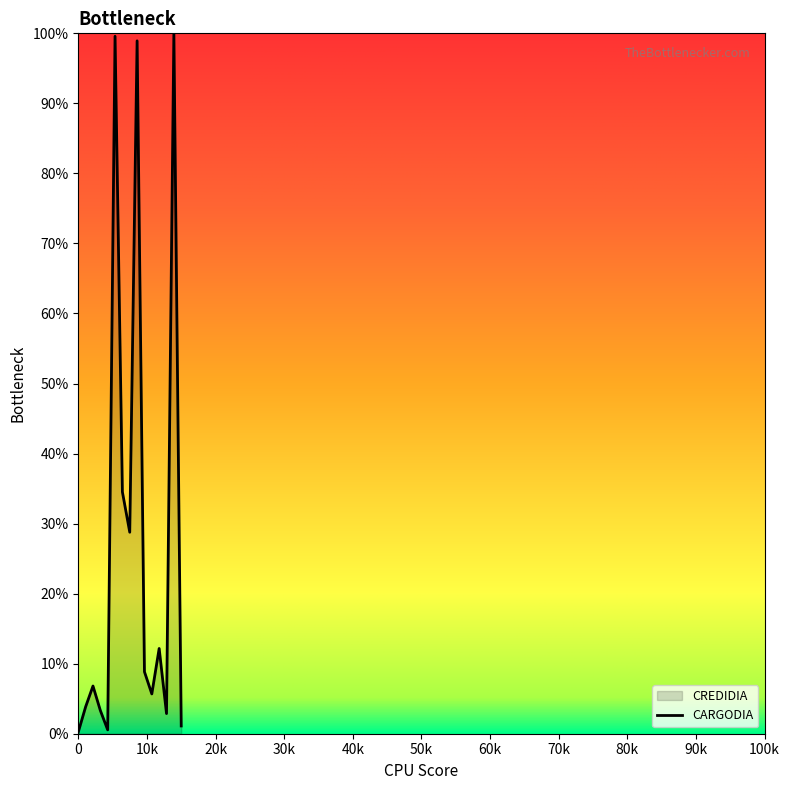

What is the greatest value displayed?

100.0